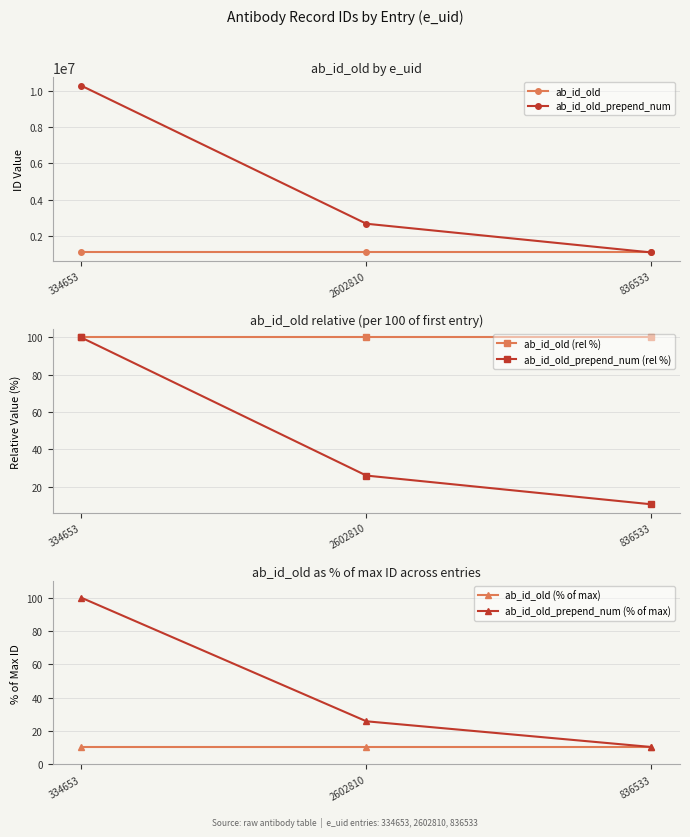

At which label is ab_id_old closest to 1078774?

334653